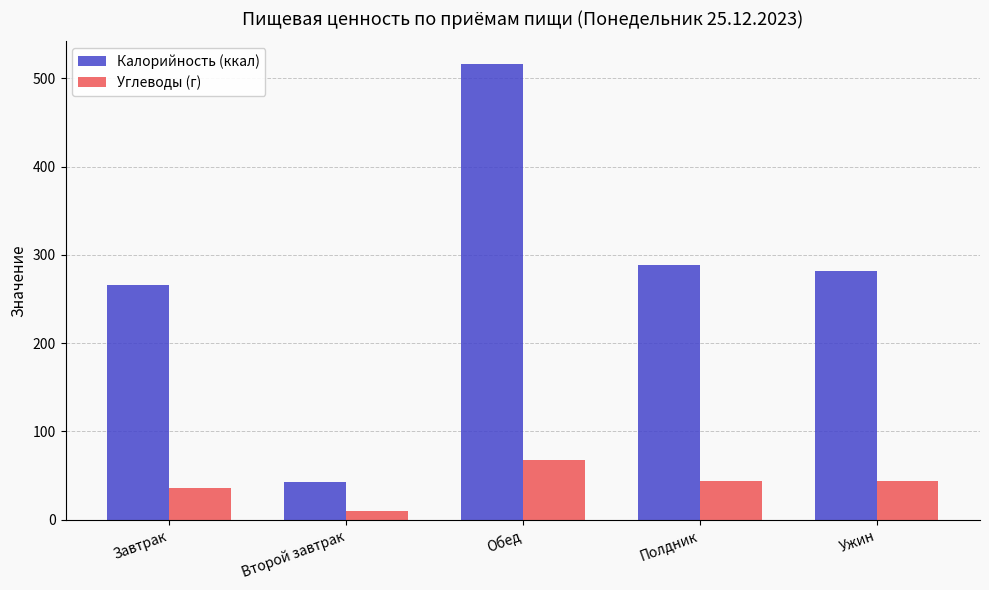

What is the value of the Калорийность (ккал) bar at the 3rd from the left?

516.0